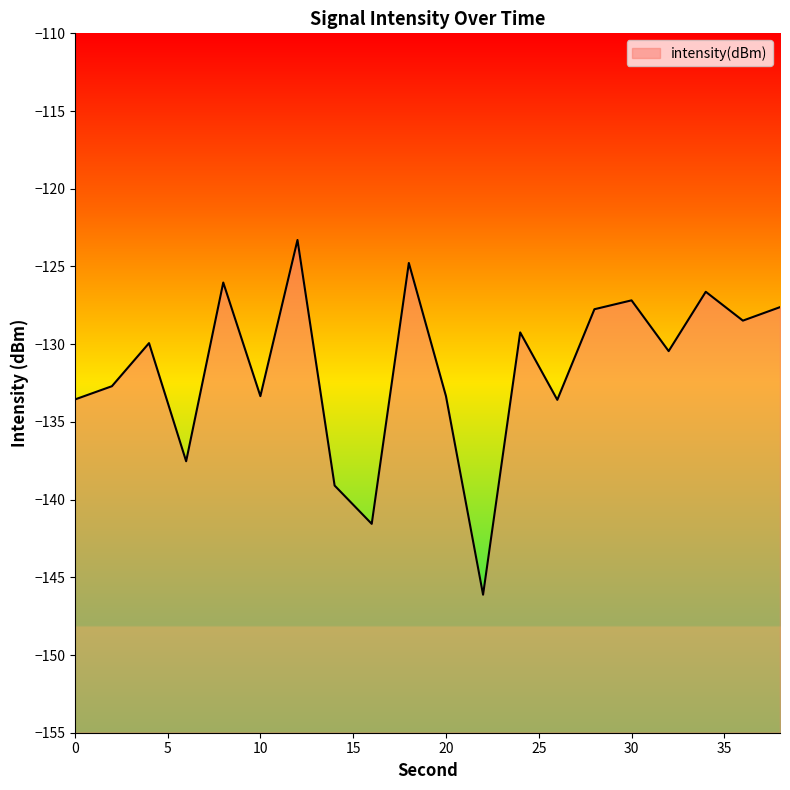

Reading right to left, transcribe all the data shown in this chart.

38=-127.6	36=-128.5	34=-126.6	32=-130.4	30=-127.2	28=-127.8	26=-133.6	24=-129.2	22=-146.1	20=-133.3	18=-124.8	16=-141.6	14=-139.1	12=-123.3	10=-133.3	8=-126.0	6=-137.5	4=-129.9	2=-132.7	0=-133.6